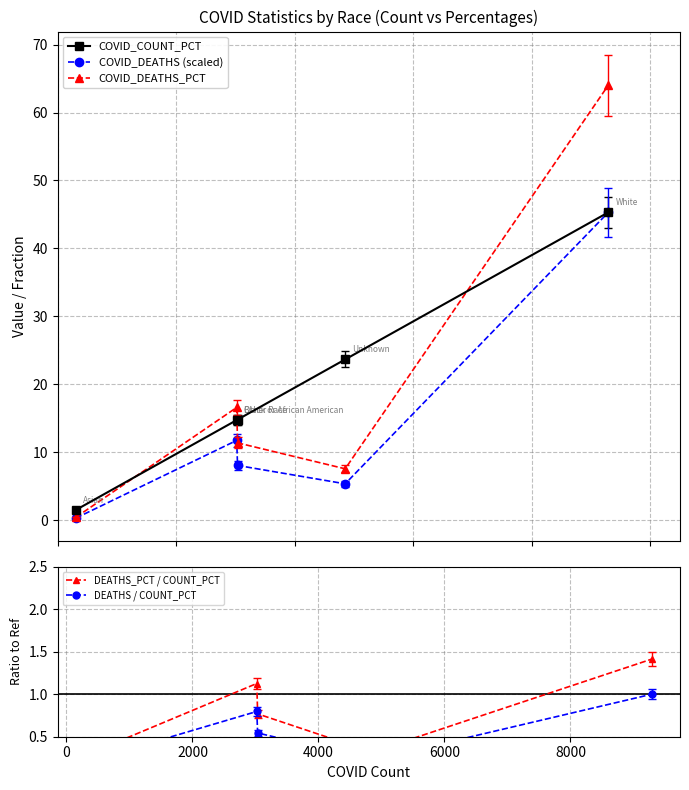

Which has a higher value, 2000 or 4000?

4000